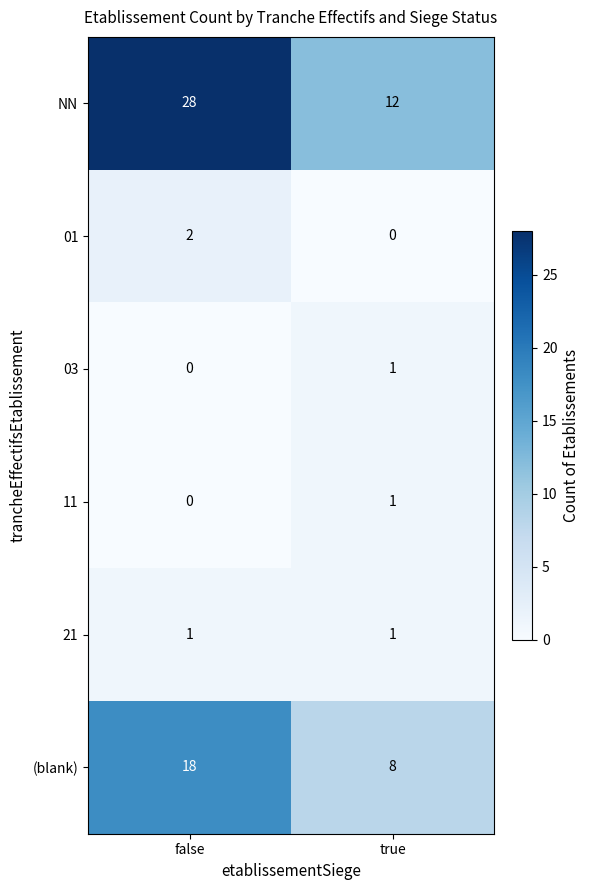

How many data points does each series have?

2